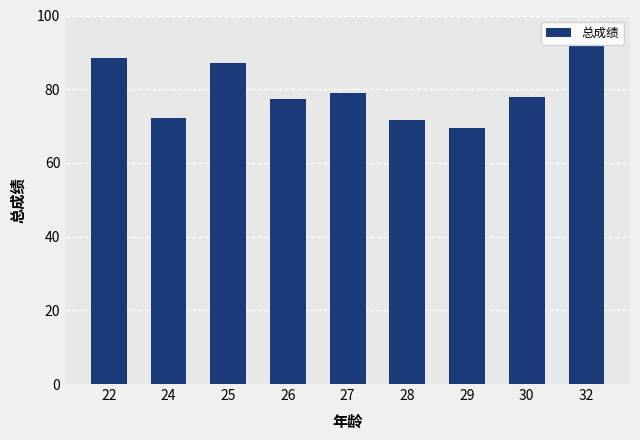

What is the change in value from 24 to 30?

+5.8